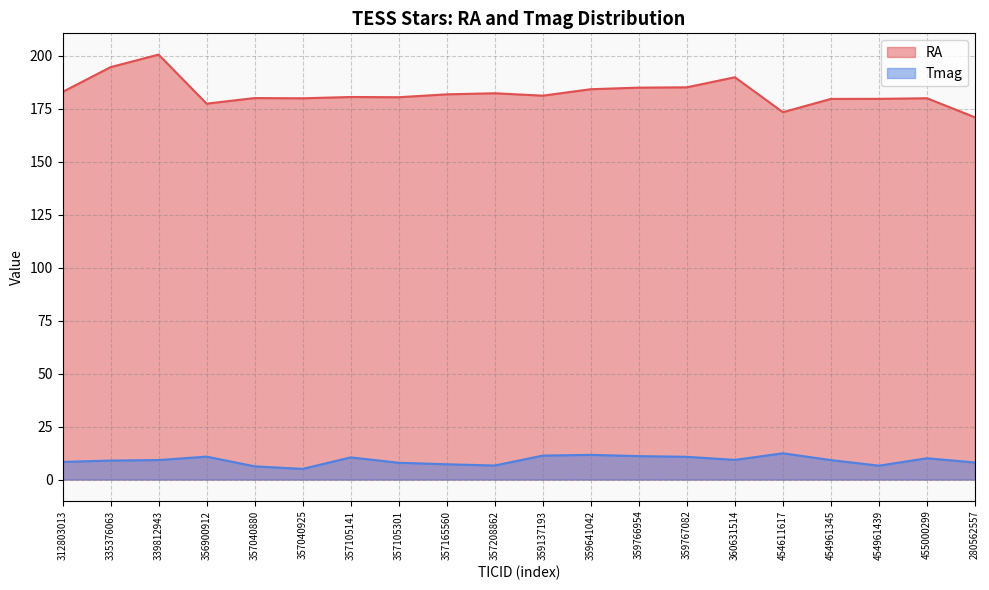

What position from the left is 312803013?

1